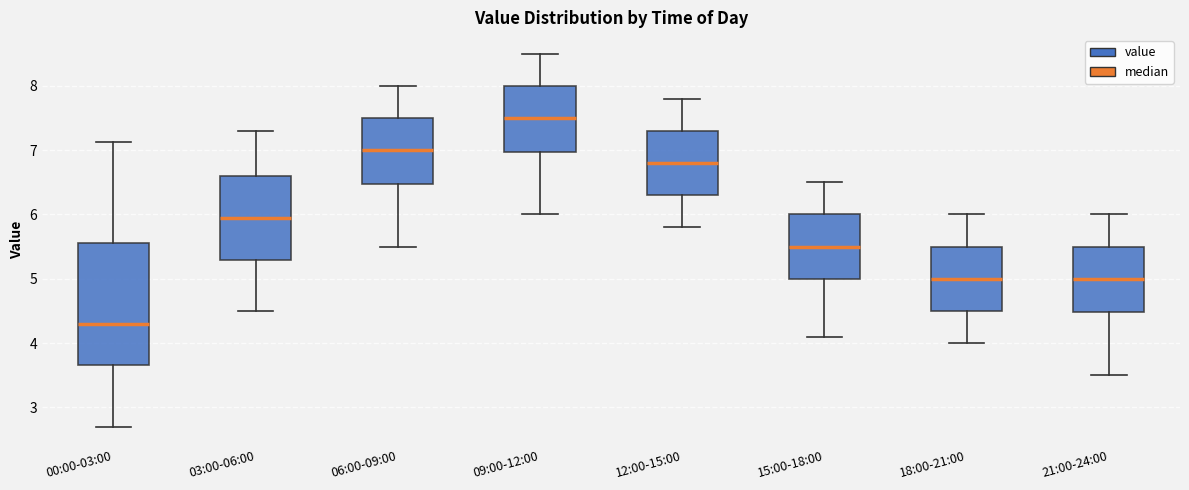

Reading left to right, read every box against the y-axis: the position of its median line, the range the box covers, and the ends of its whiskers. The values are not printed on the chart, so give them approximately, as read against the axis.

00:00-03:00: median 4.3, box 3.7 to 5.6, whiskers 2.7 to 7.1
03:00-06:00: median 6.0, box 5.3 to 6.6, whiskers 4.5 to 7.3
06:00-09:00: median 7.0, box 6.5 to 7.5, whiskers 5.5 to 8.0
09:00-12:00: median 7.5, box 7.0 to 8.0, whiskers 6.0 to 8.5
12:00-15:00: median 6.8, box 6.3 to 7.3, whiskers 5.8 to 7.8
15:00-18:00: median 5.5, box 5.0 to 6.0, whiskers 4.1 to 6.5
18:00-21:00: median 5.0, box 4.5 to 5.5, whiskers 4.0 to 6.0
21:00-24:00: median 5.0, box 4.5 to 5.5, whiskers 3.5 to 6.0